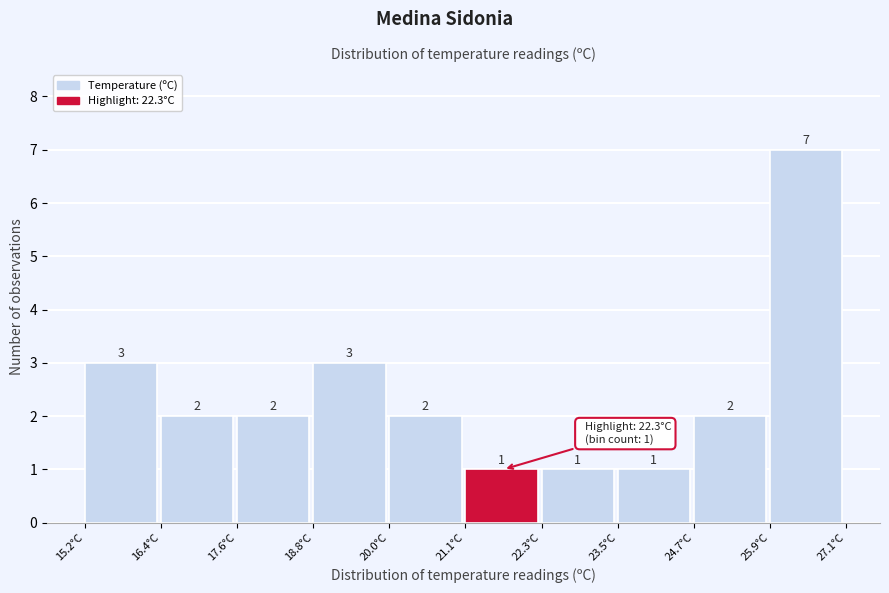

What is the height of the bar covering 17.6 to 18.8 on the x-axis? The bar edges are not printed on the chart, so give them approximately, as read against the axis.

2